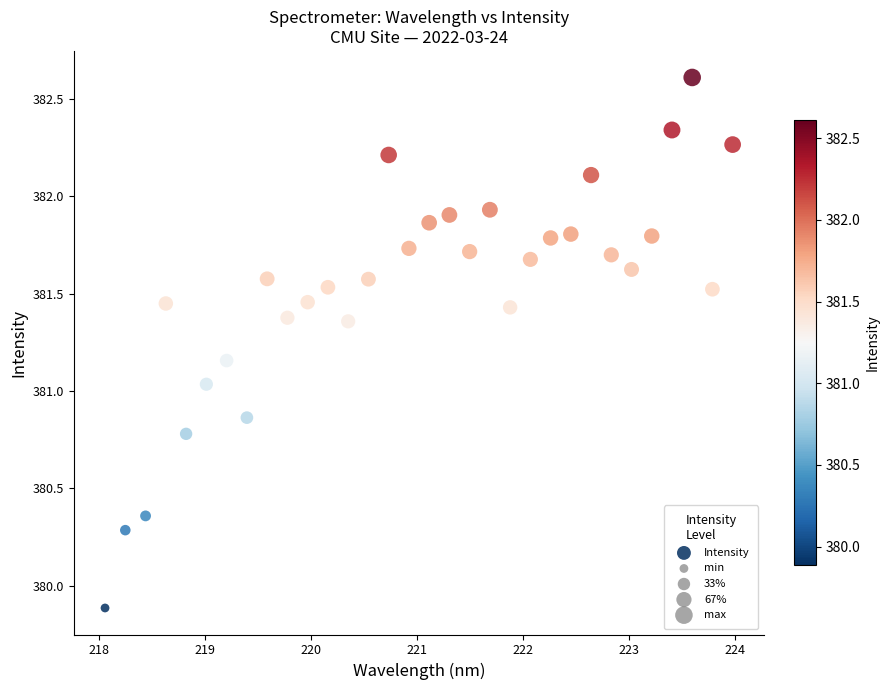

What is the range of Y values (max minus min)?

2.7